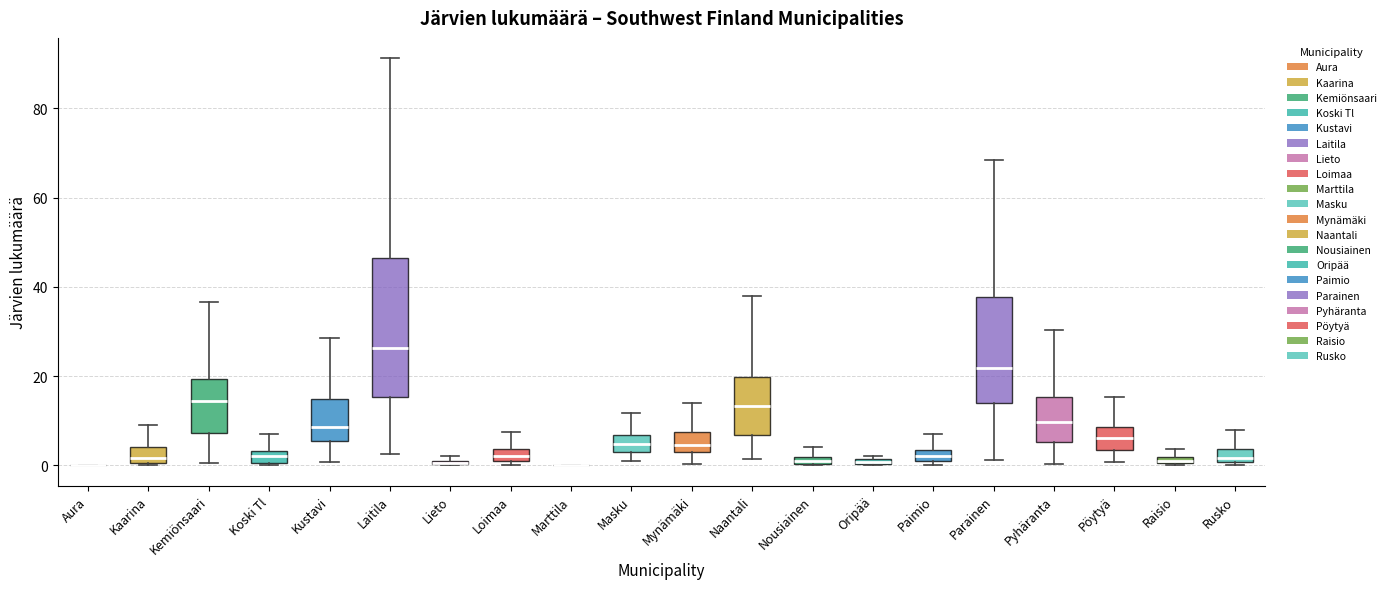

Where is the upper edge of the box for Masku on the y-axis? The values are not printed on the chart, so give them approximately, as read against the axis.

6